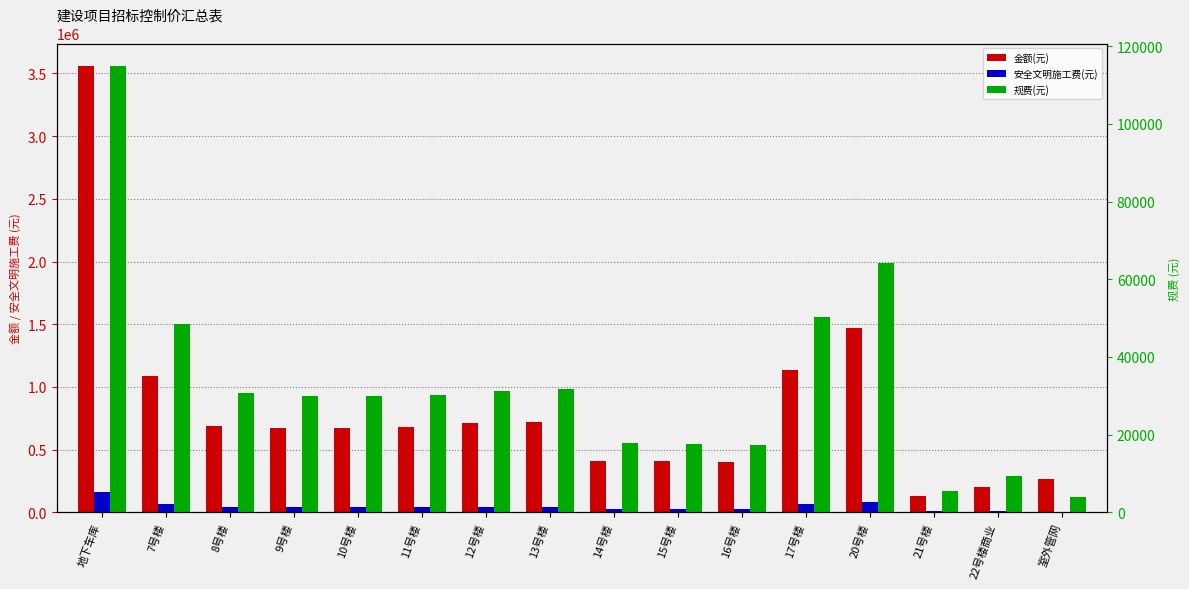

What is the highest value of the 金额(元) series?

3560623.3